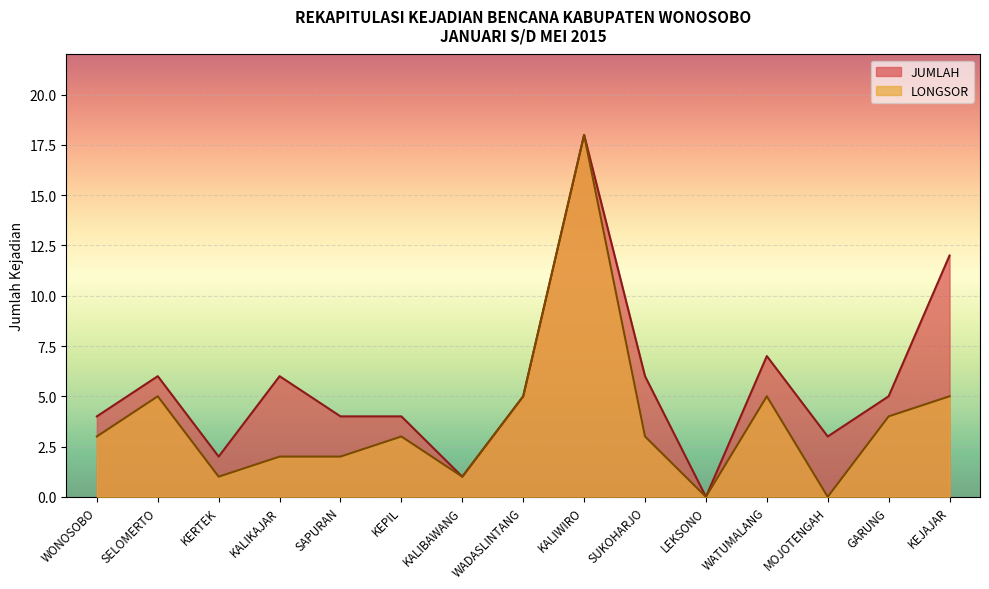

True or false: JUMLAH and LONGSOR cross at least once.

False